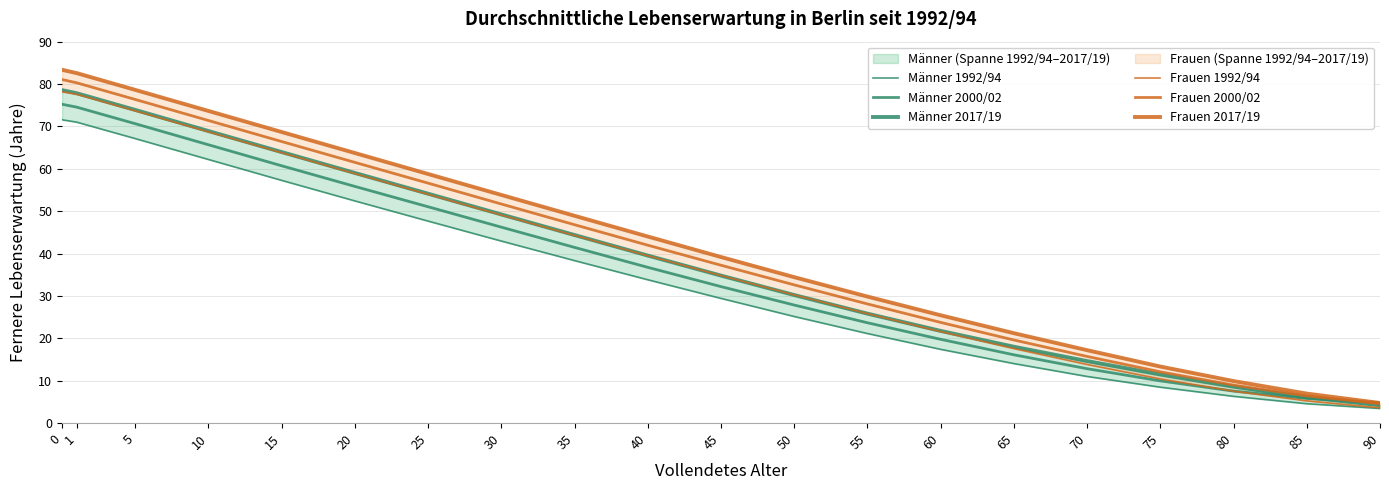

Rank the series by their maximum value, from lowest to highest.

Männer 1992/94, Männer 2000/02, Frauen 1992/94, Männer 2017/19, Frauen 2000/02, Frauen 2017/19